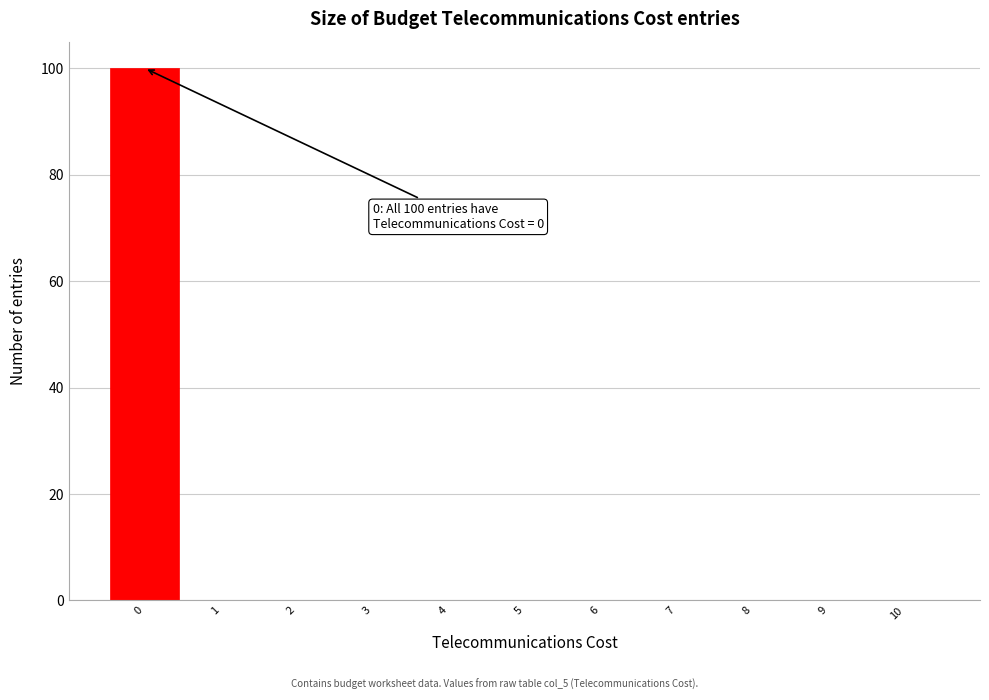

Which range on the x-axis has the tallest bar?

-0.5 to 0.5